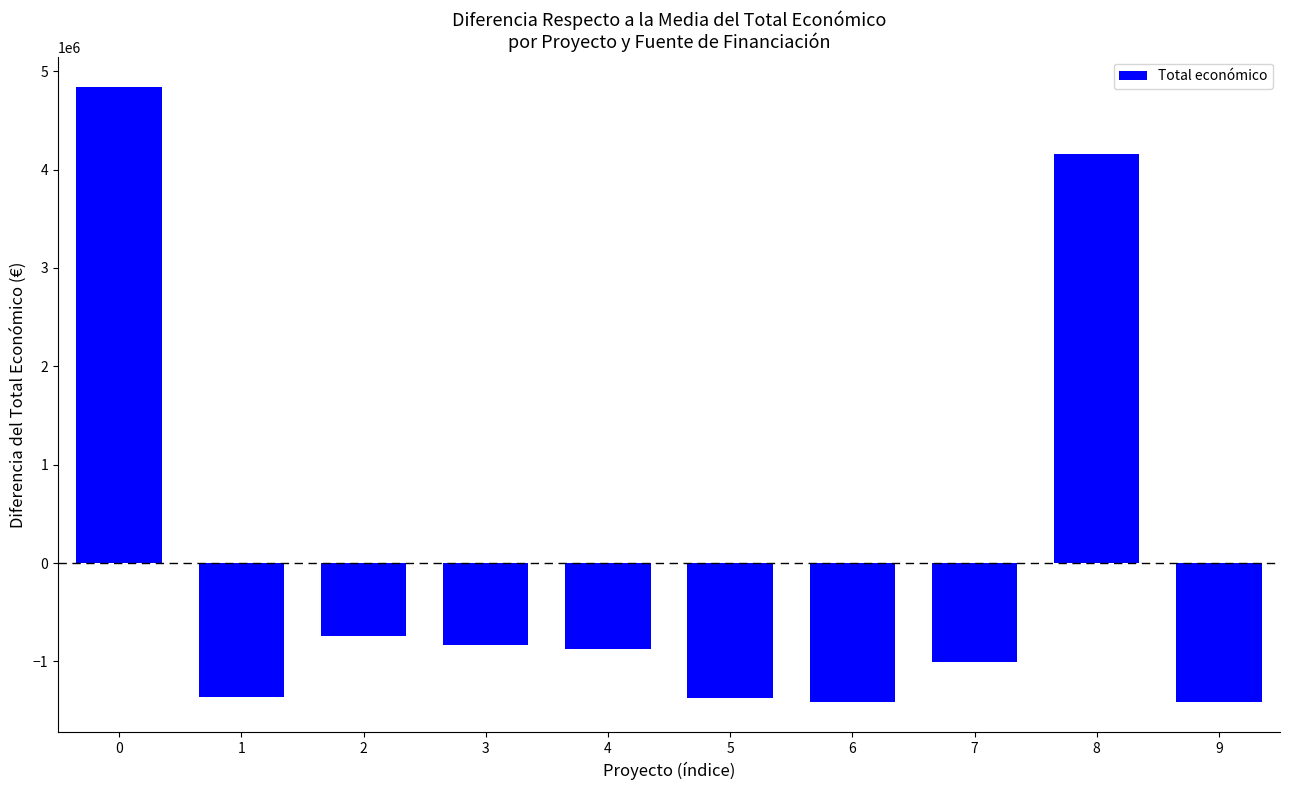

What is the value of the 6th bar from the left?

-1368158